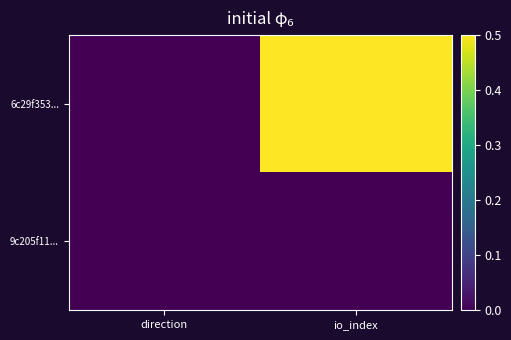

Which series has the largest range (max minus min)?

6c29f353...